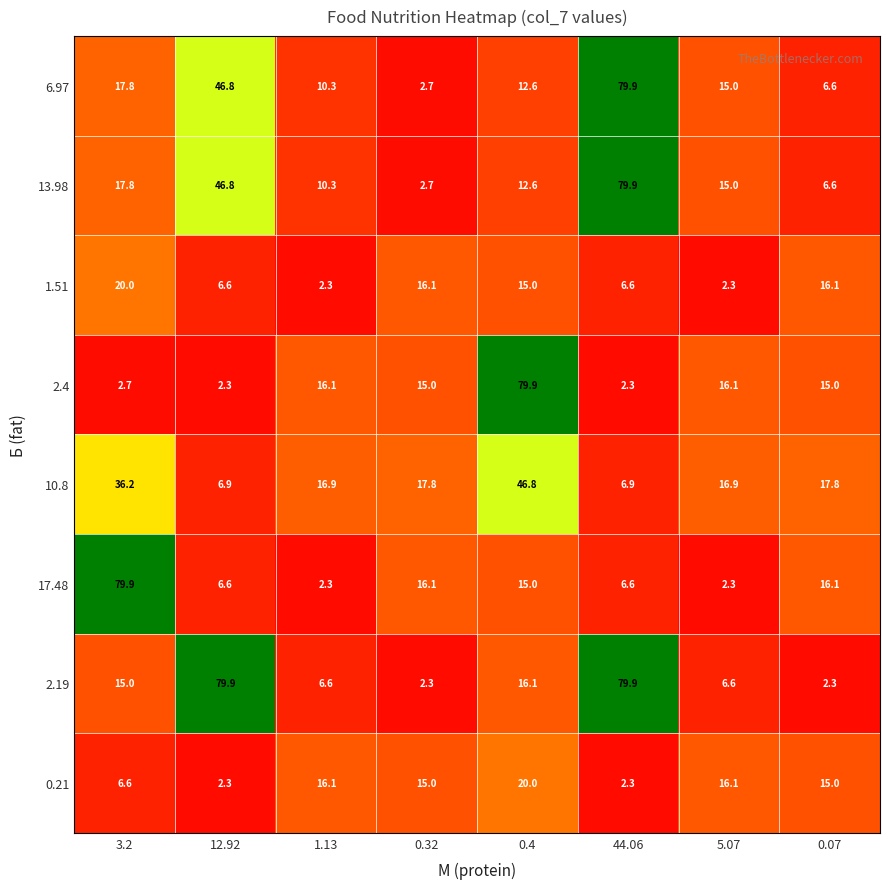

What is the lowest value of the 6.97 series?

2.7